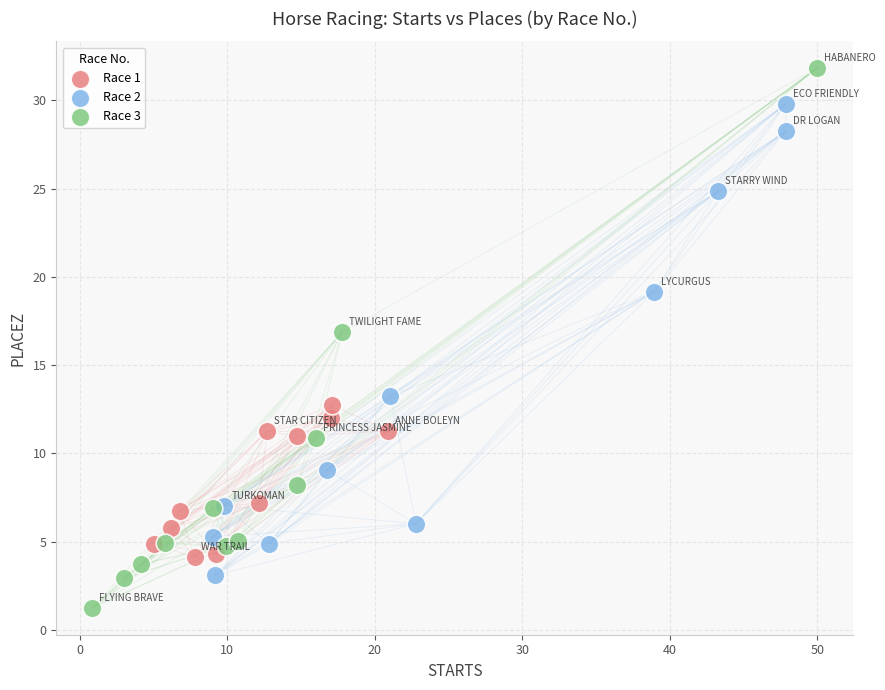

Which series has the widest spread of Y values?

Race 3